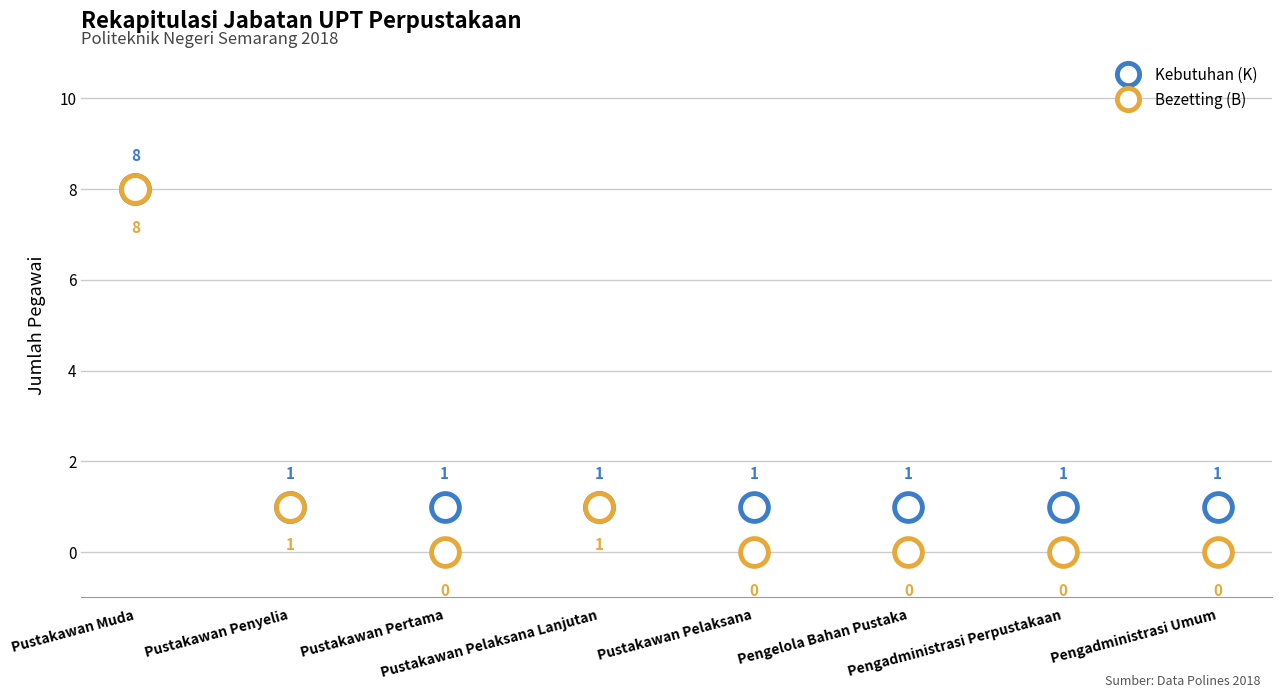

What is the difference between the highest and lowest values at Pustakawan Pelaksana?

1